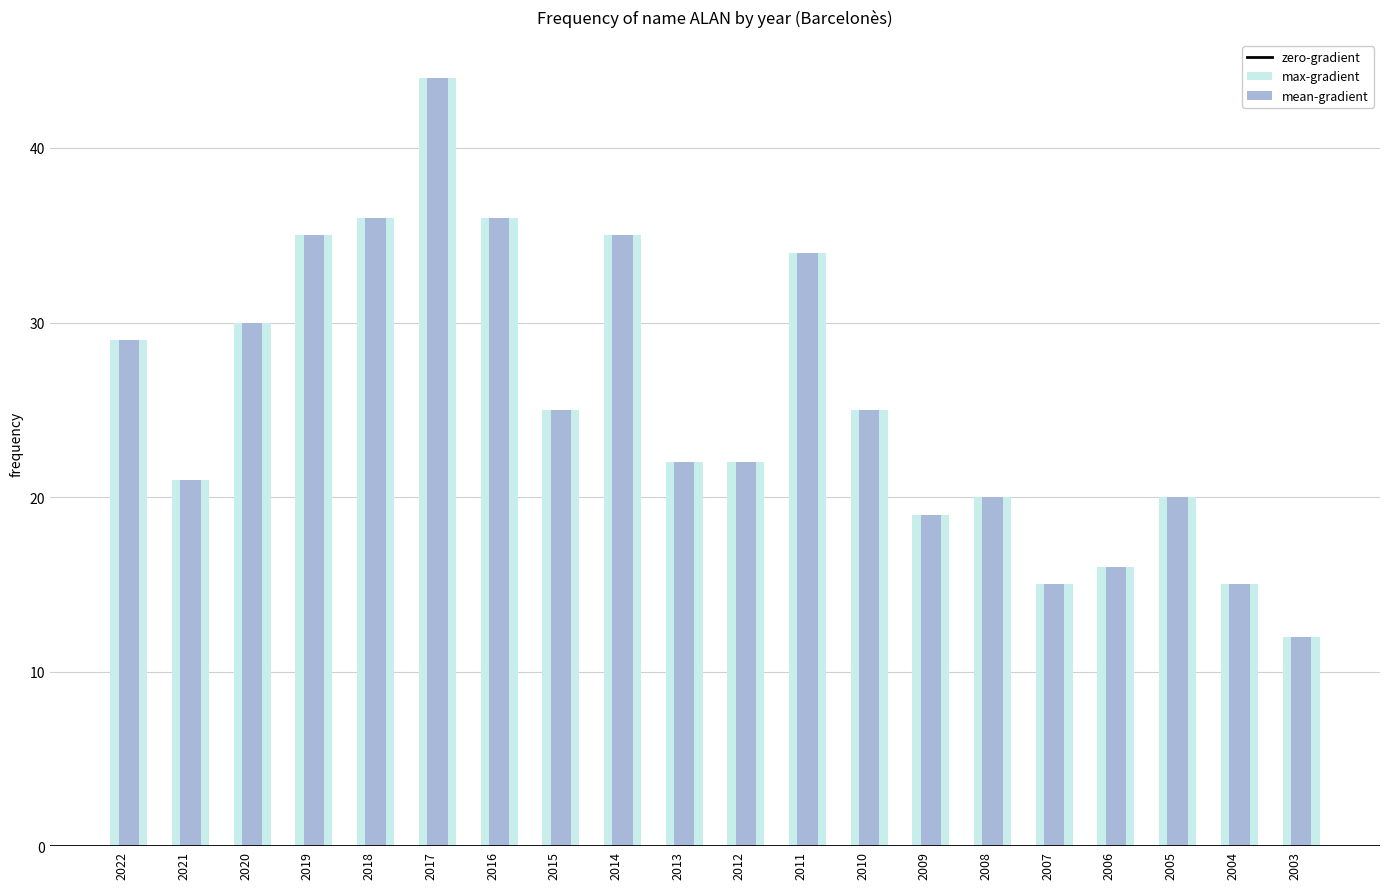

What is the sum of the mean-gradient values at 2008 and 2016?

56